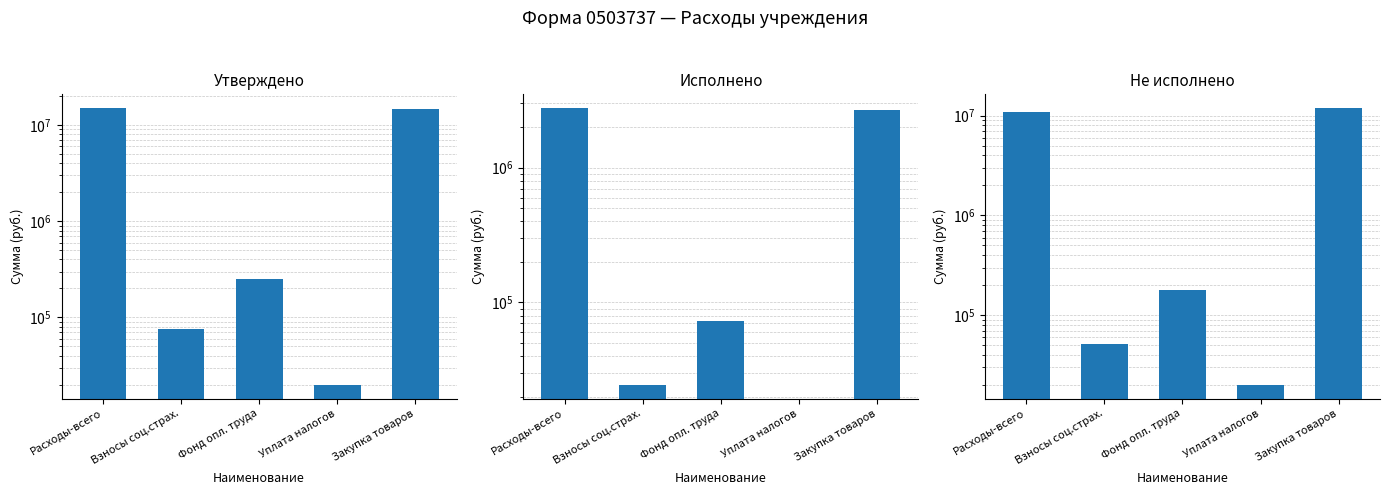

The Исполнено series shows 0.0 at Уплата налогов. True or false?

True